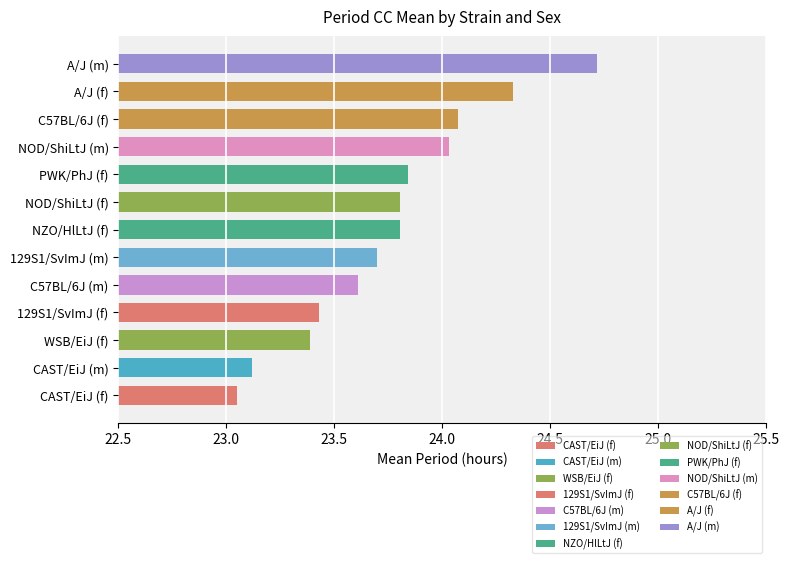

How many bars are there in total?

13